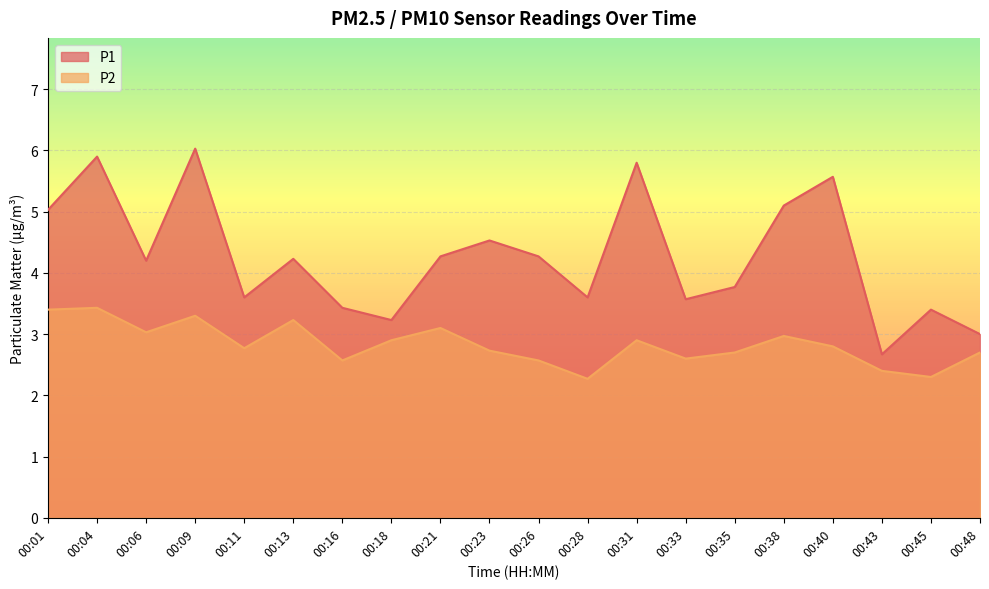

Is the value of P2 at 00:06 greater than the value of P1 at 00:31?

No